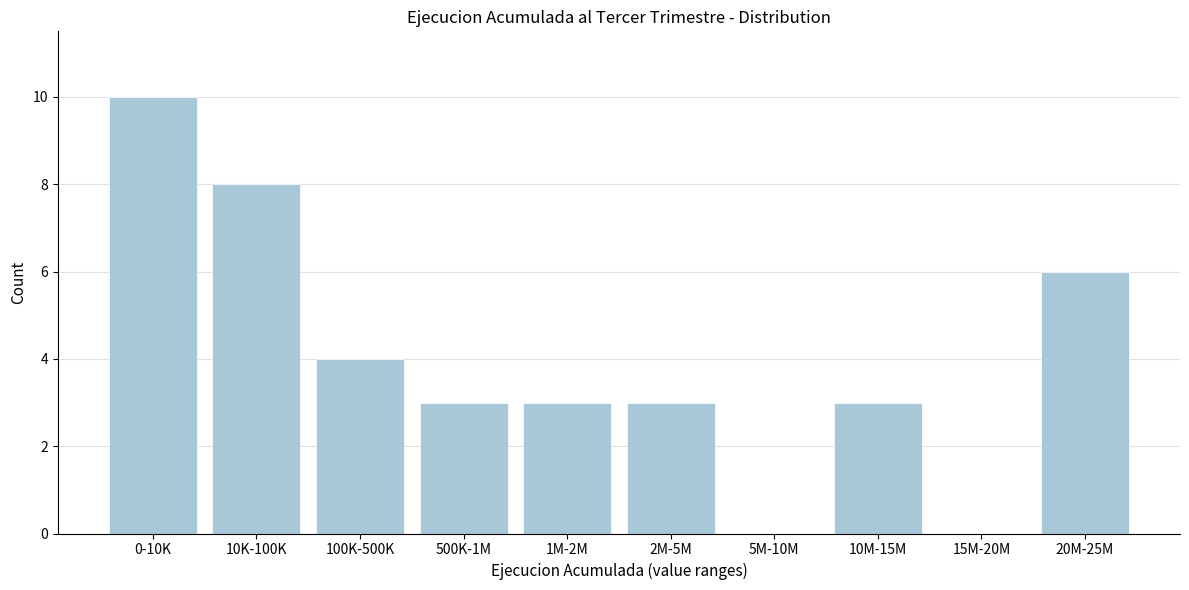

Reading left to right, what are all the values shown in this chart?

0-10K=10	10K-100K=8	100K-500K=4	500K-1M=3	1M-2M=3	2M-5M=3	5M-10M=0	10M-15M=3	15M-20M=0	20M-25M=6